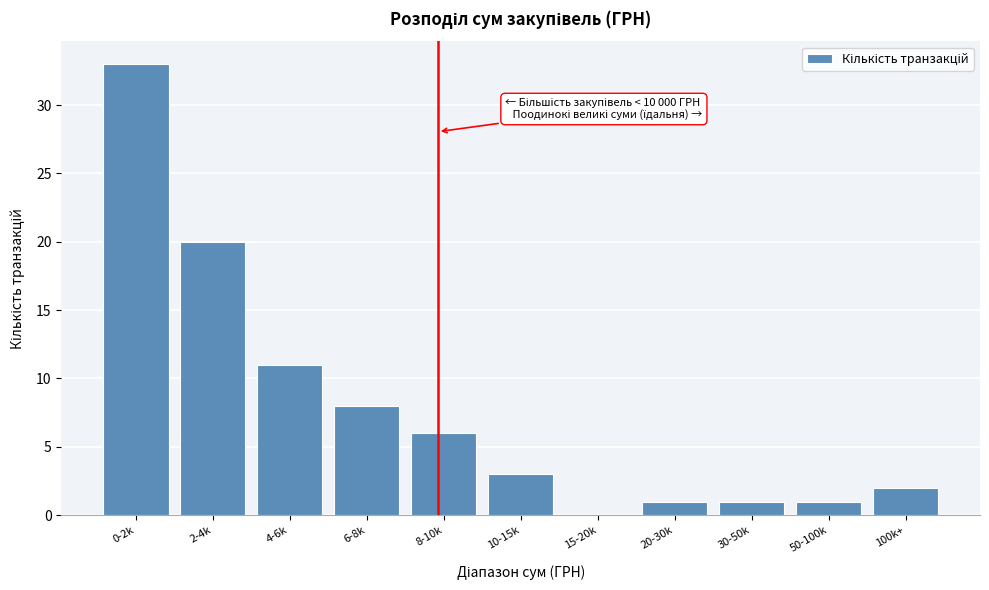

Reading left to right, what are all the values shown in this chart?

0-2k=33	2-4k=20	4-6k=11	6-8k=8	8-10k=6	10-15k=3	15-20k=0	20-30k=1	30-50k=1	50-100k=1	100k+=2